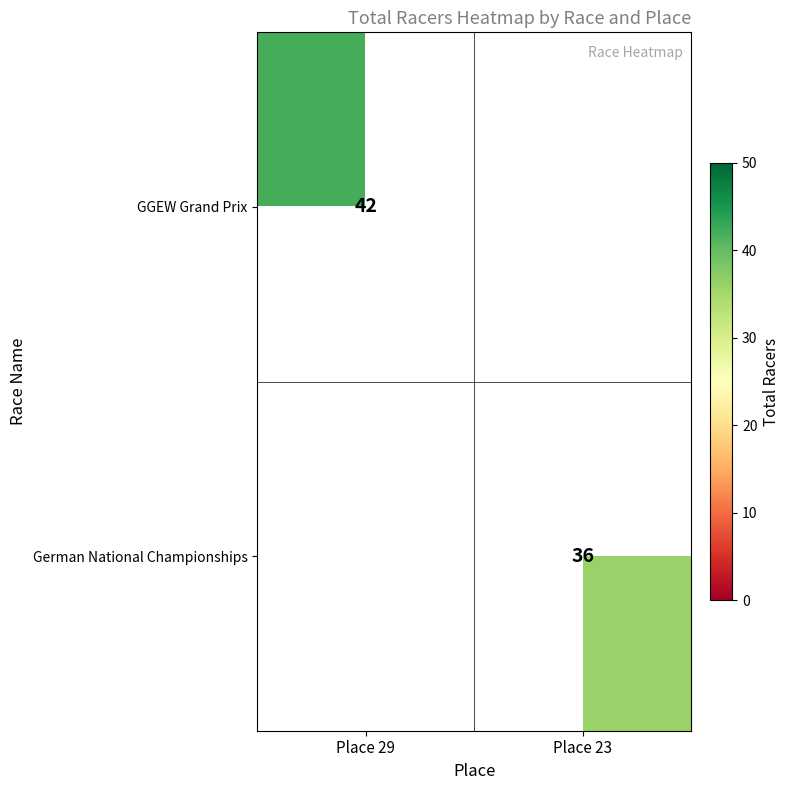

Count the number of data series in this chart.

2